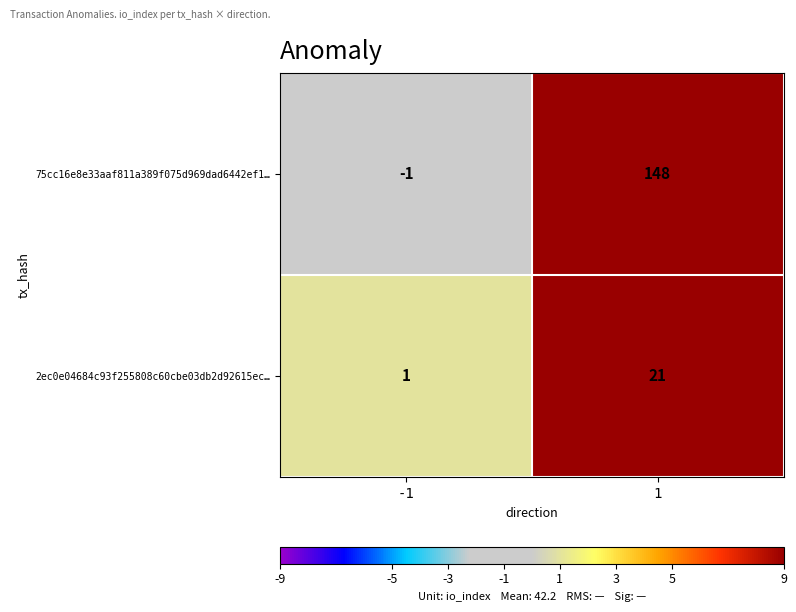

At which category is the sum across all series the highest?

1